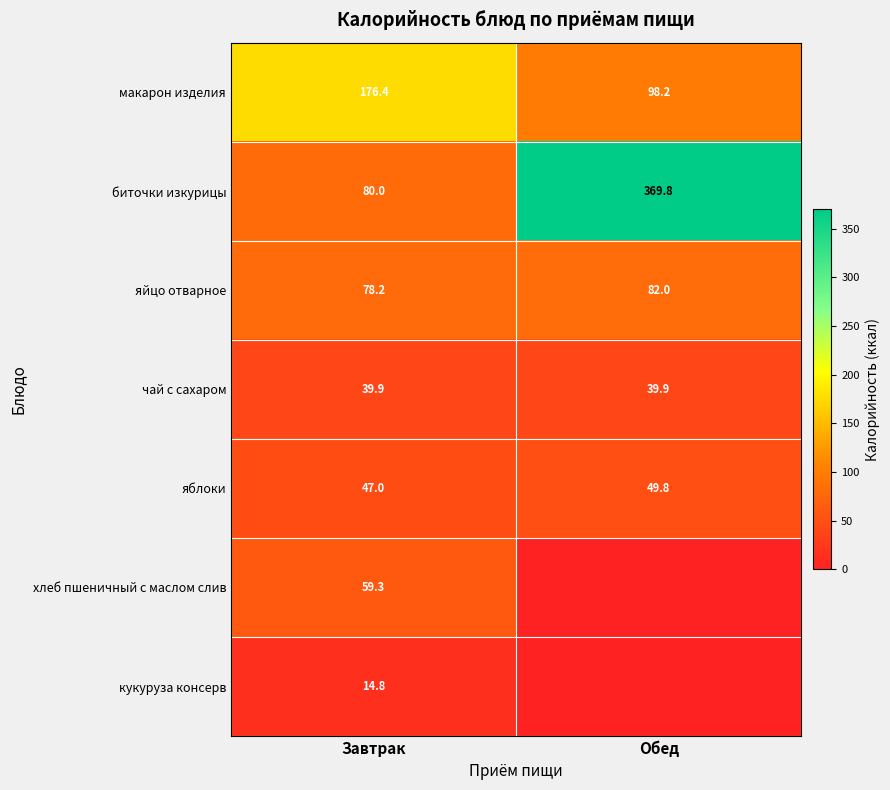

Rank the categories by макарон изделия value from lowest to highest.

Обед, Завтрак